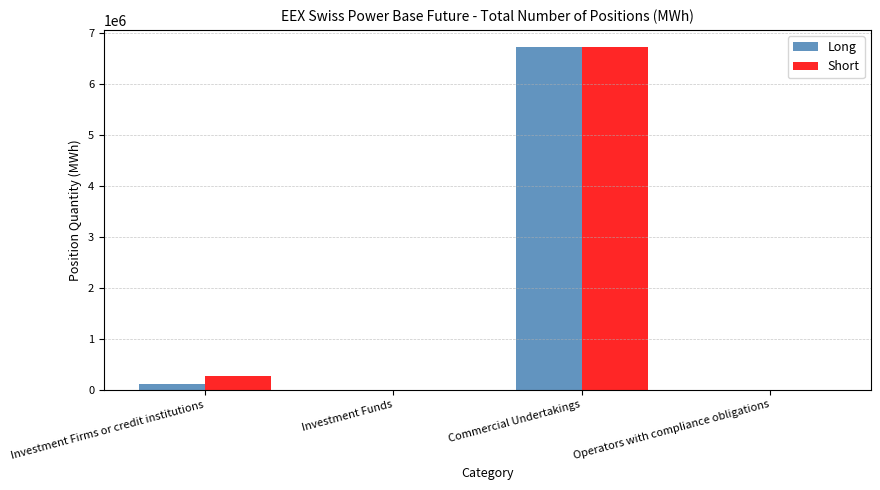

Is the value of Long at Investment Firms or credit institutions greater than the value of Short at Commercial Undertakings?

No